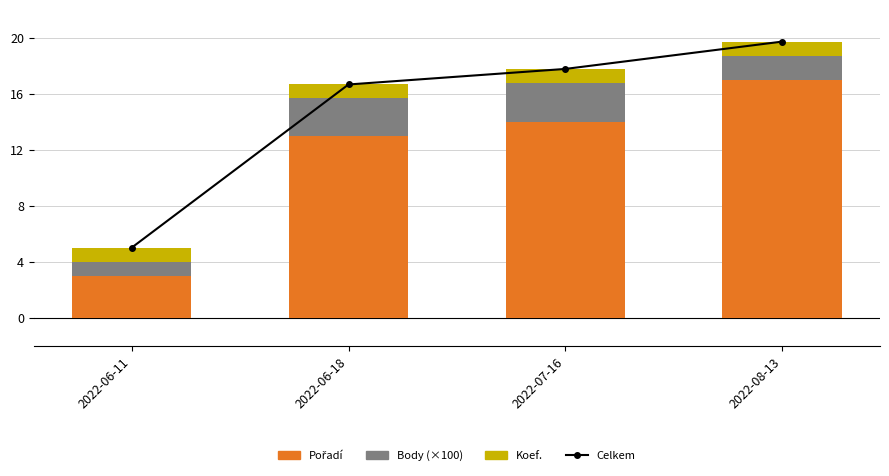

True or false: Pořadí has a value of 14.0 at 2022-07-16.

True